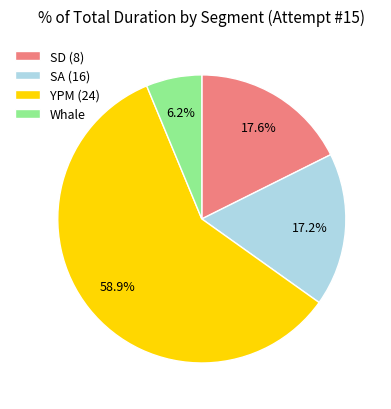

Does YPM (24) represent more than half of the total?

Yes